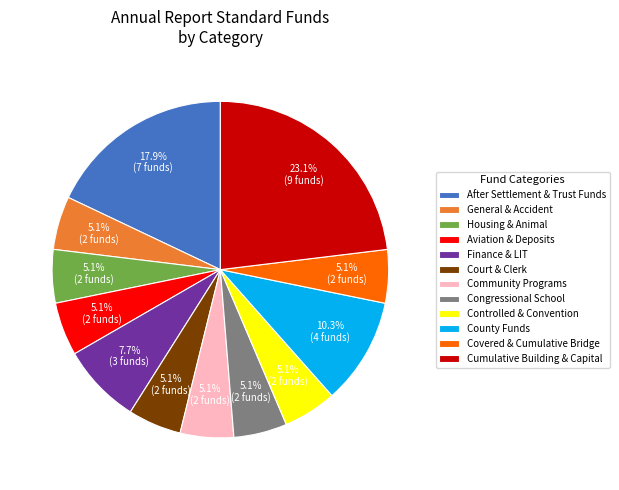

What percentage is NOT represented by After Settlement & Trust Funds?

82.1%